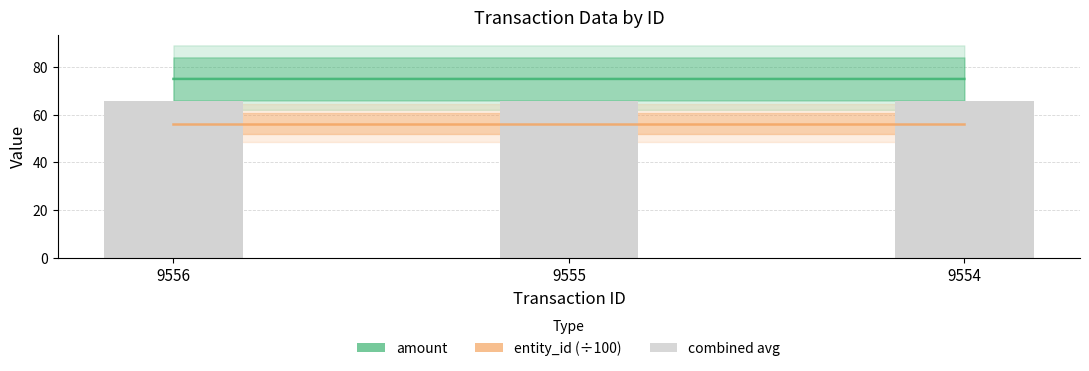

Which series has the largest range (max minus min)?

amount